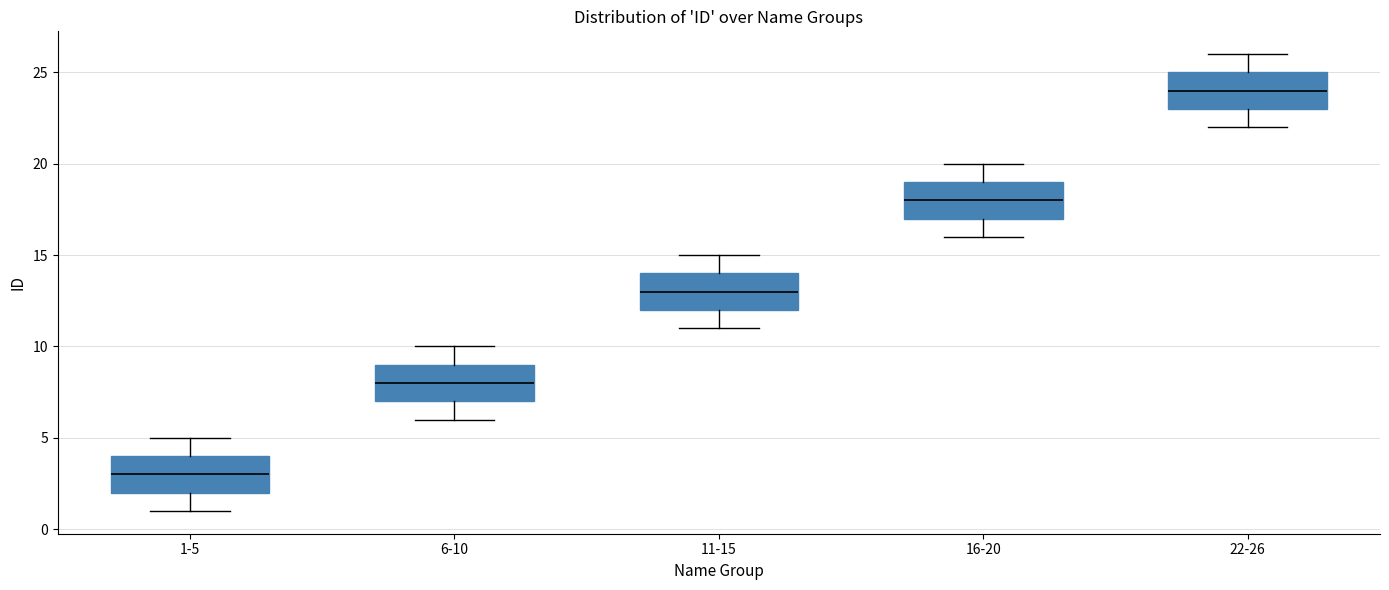

Where does the median line of the box for 1-5 sit on the y-axis? The values are not printed on the chart, so give them approximately, as read against the axis.

3